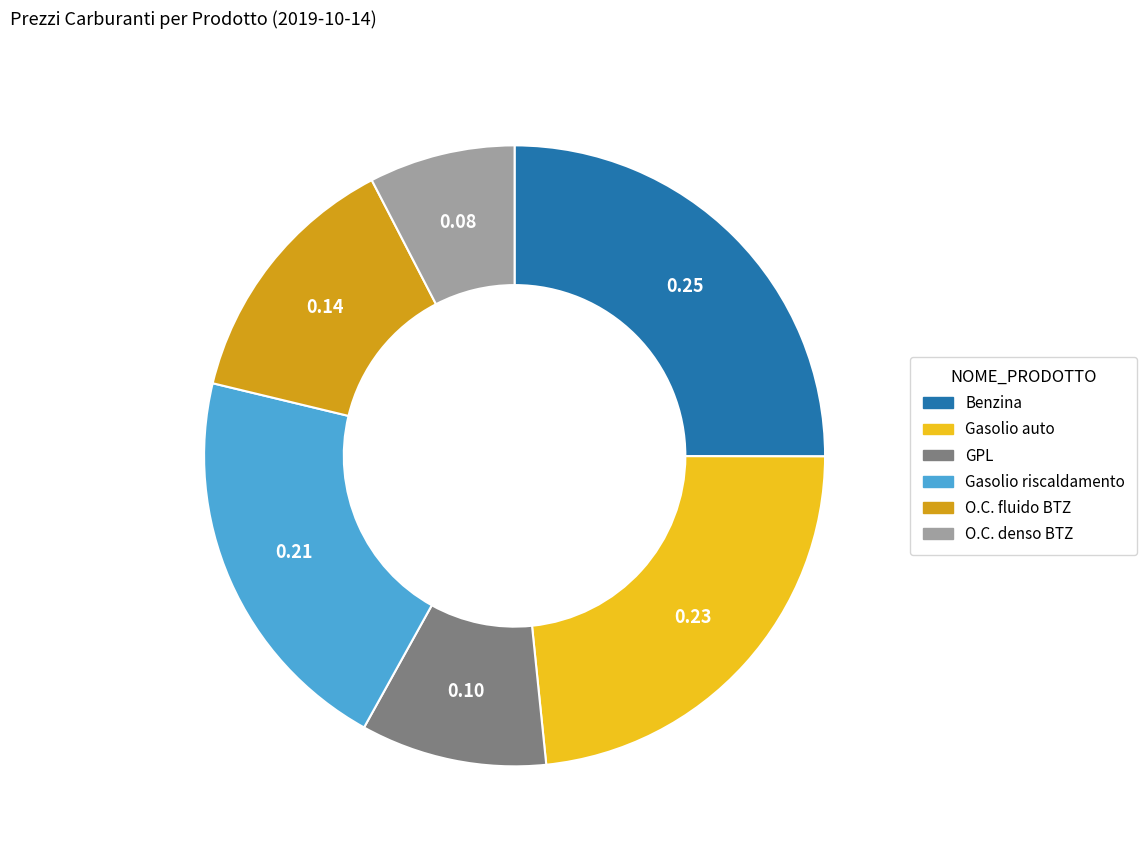

True or false: Gasolio auto accounts for 35% of the total.

False